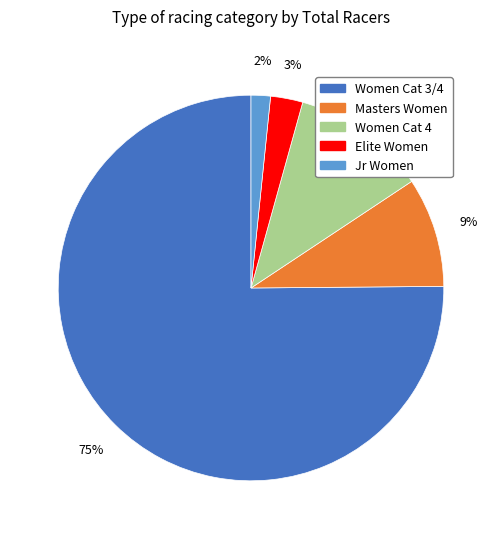

To the nearest percent, what is the average slice percentage?

20%